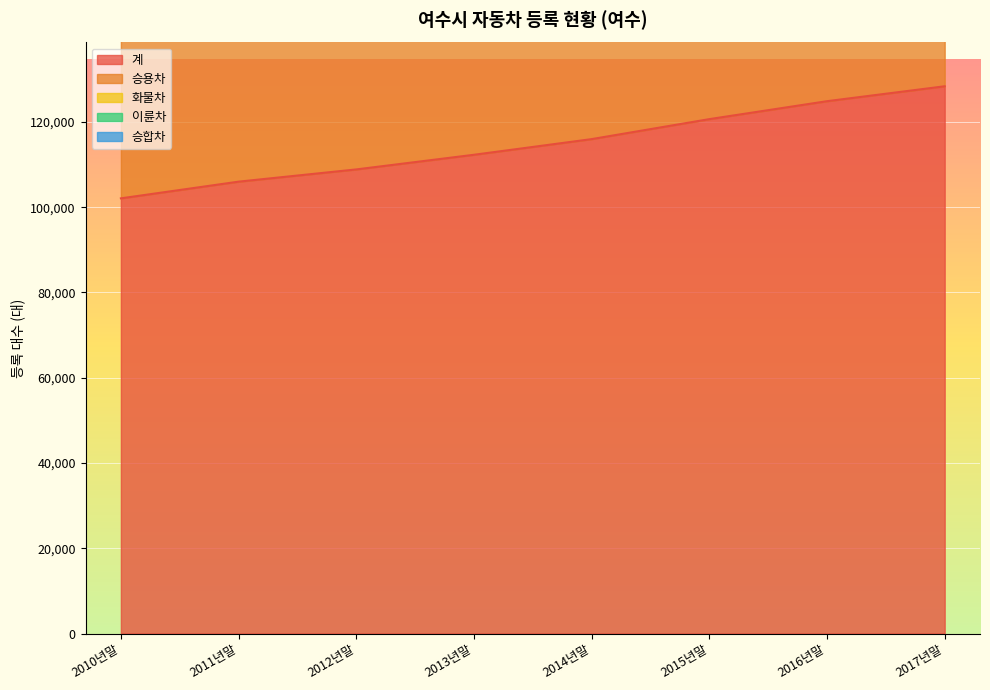

What is the value of the 화물차 point at the 3rd from the left?

210781